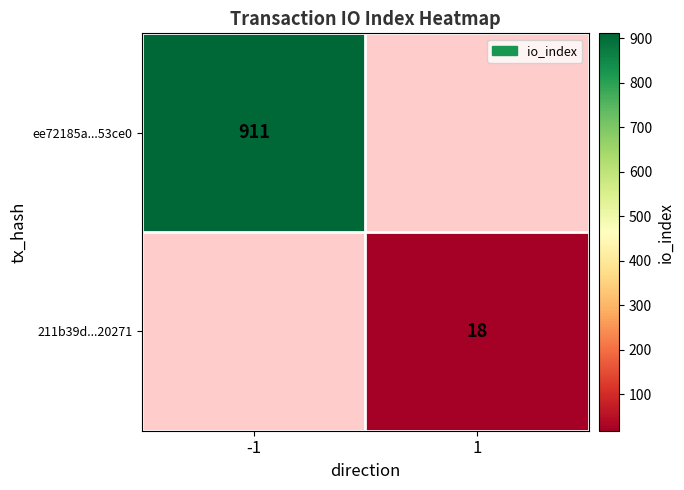

True or false: ee72185a...53ce0 has a value of 911 at -1.

True